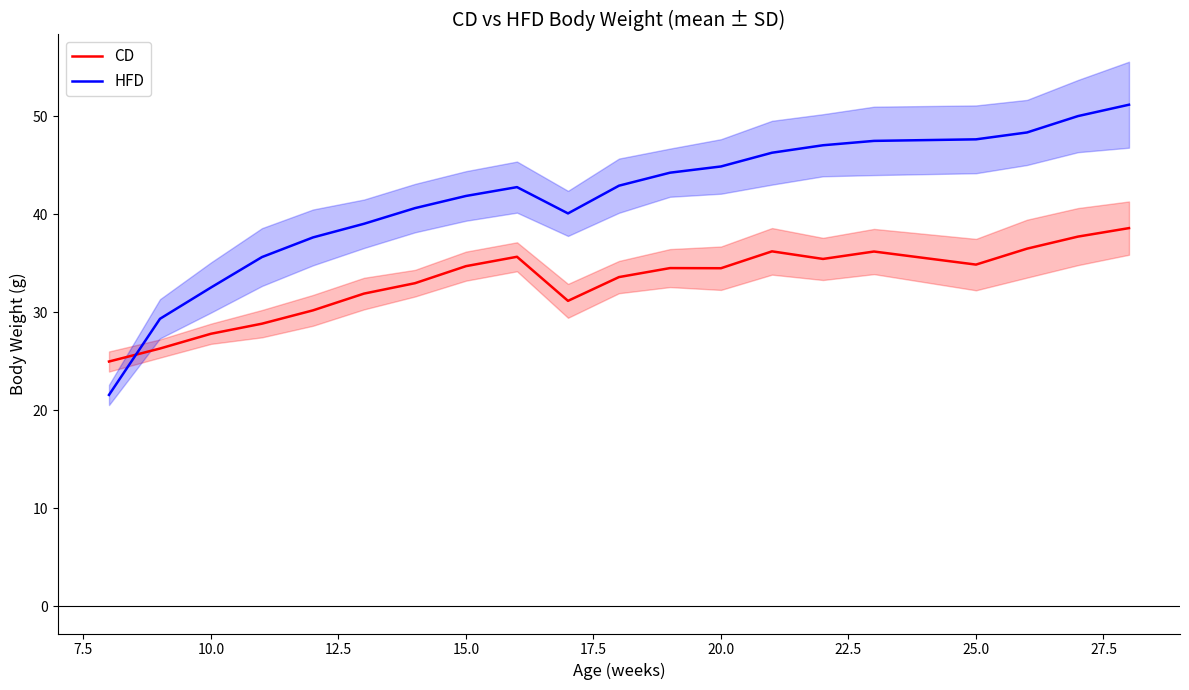

List the series in order of their overall mean, highest first.

HFD, CD